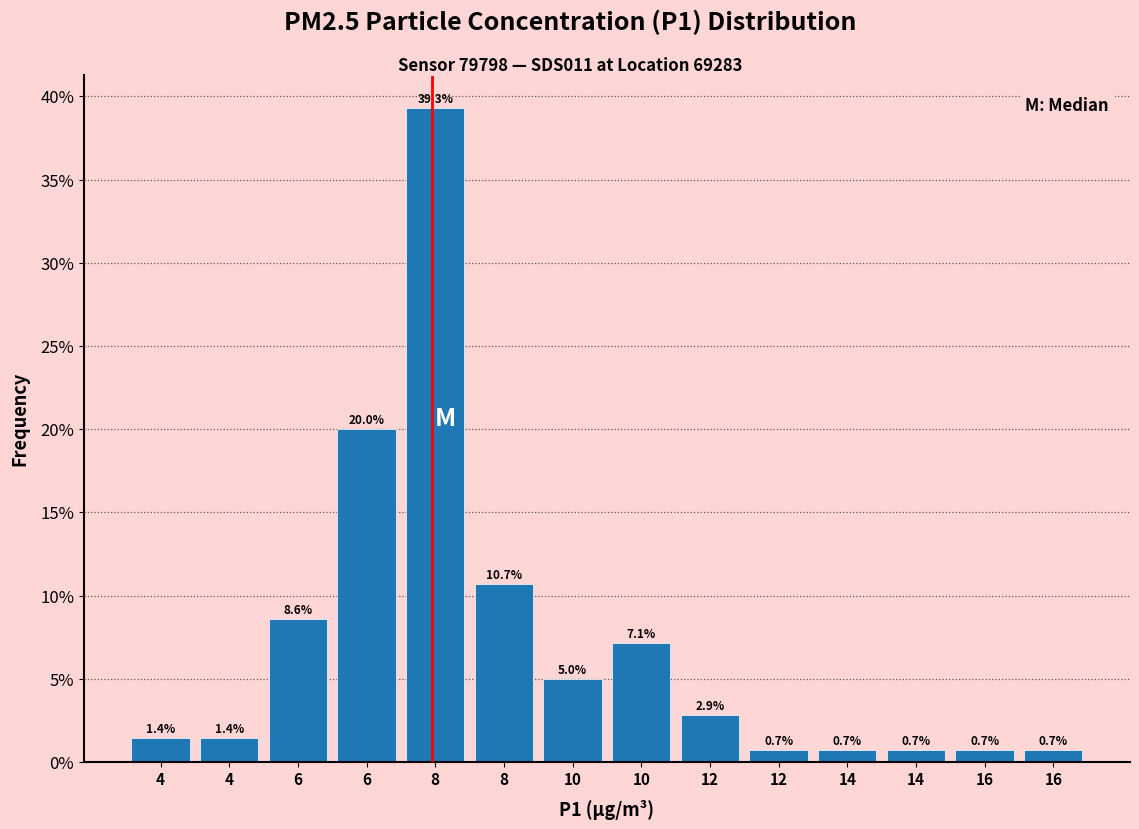

How many data points are less than 2?

7